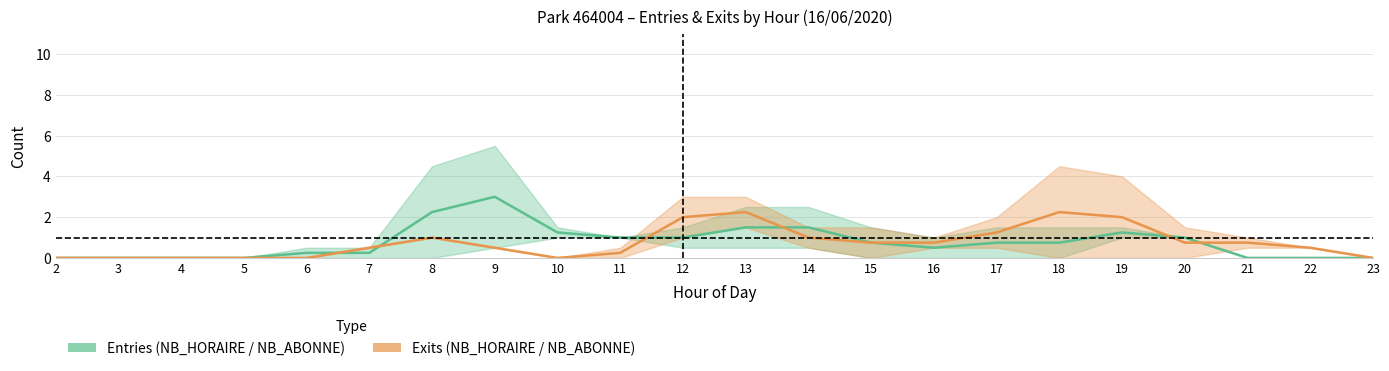

What is the maximum value shown in the chart?

3.0